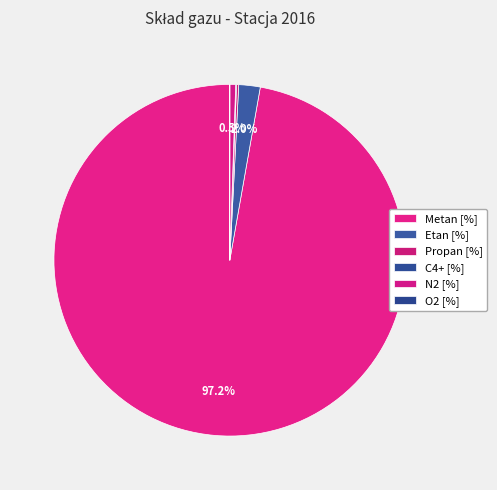

How many slices are in this pie chart?

6